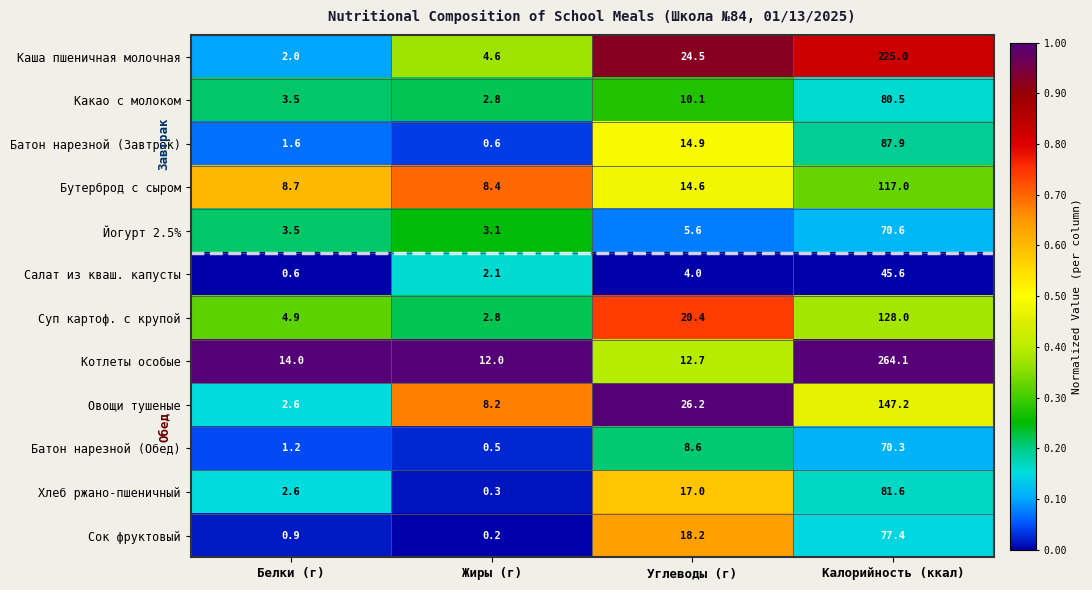

Which series has the largest range (max minus min)?

Котлеты особые